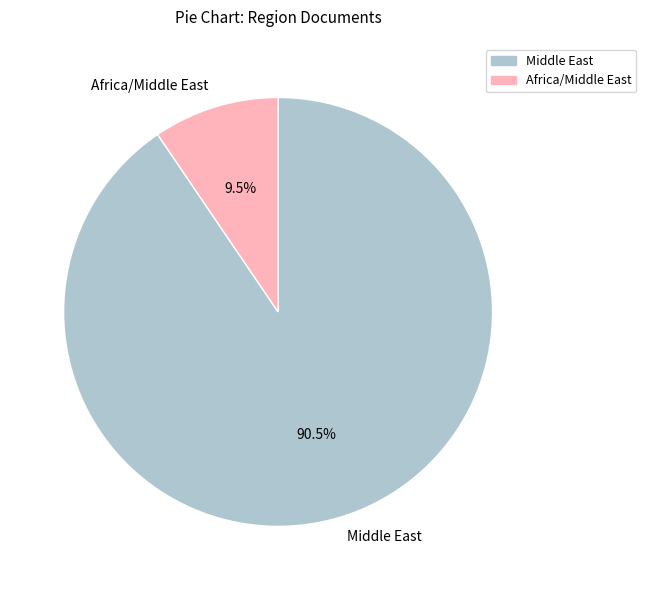

Is Middle East the majority of the pie?

Yes